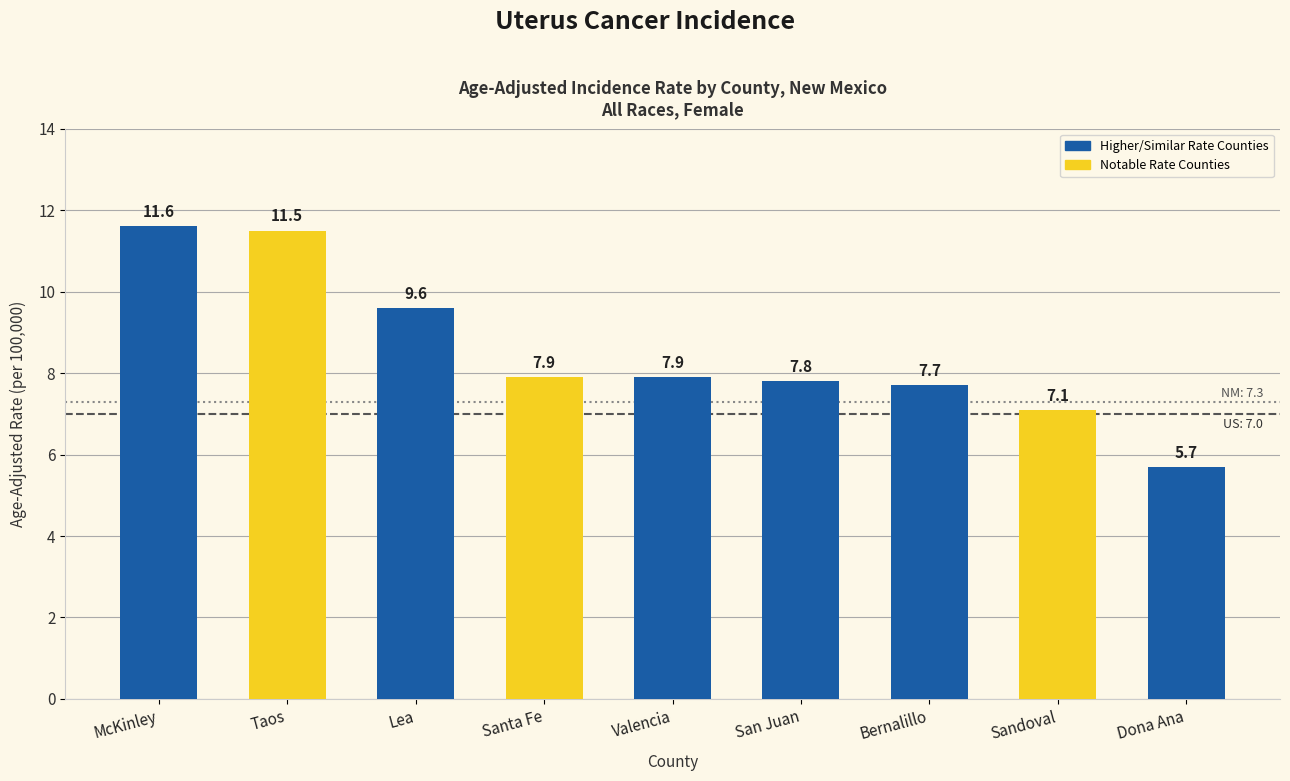

At which label does the data first exceed 7?

McKinley